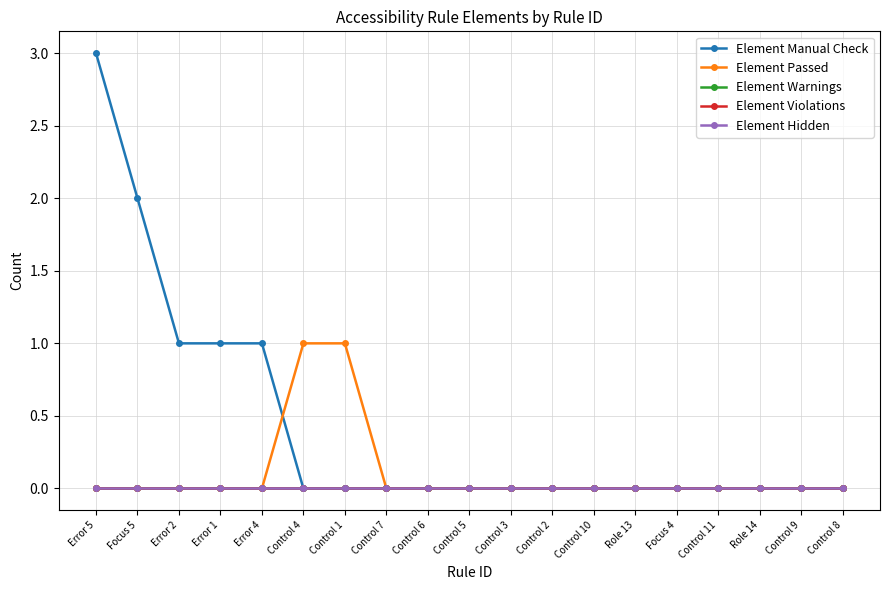

Is this an area chart (filled region under the line)?

No